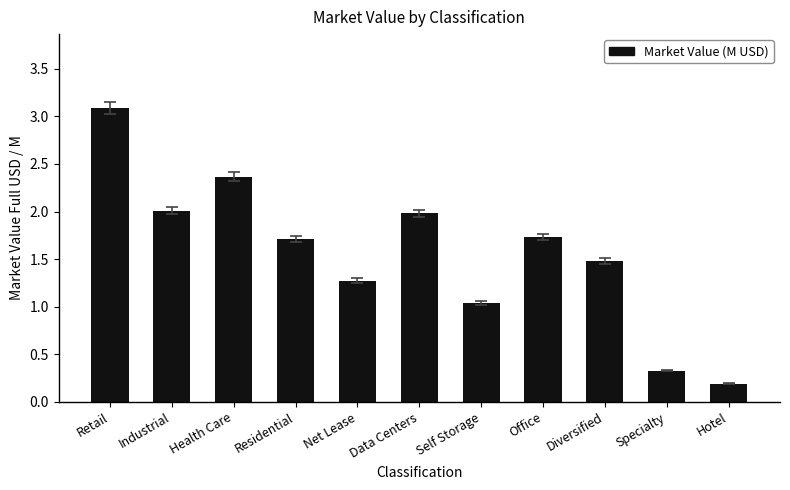

Are the bars grouped side by side (vs. stacked)?

No